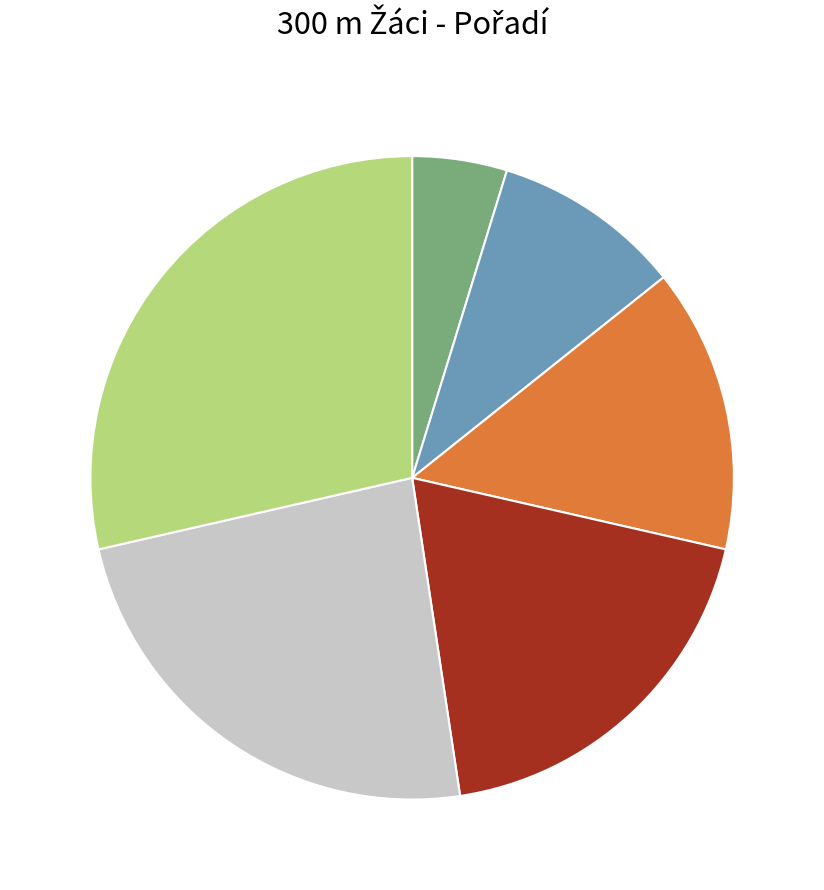

Does any single category account for the majority?

No